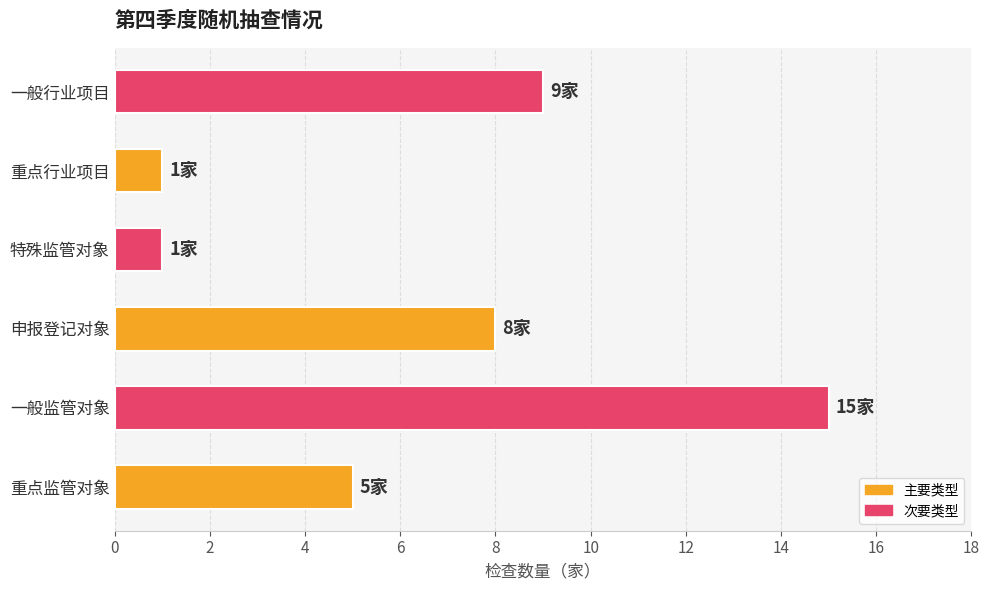

Count the number of data series in this chart.

1